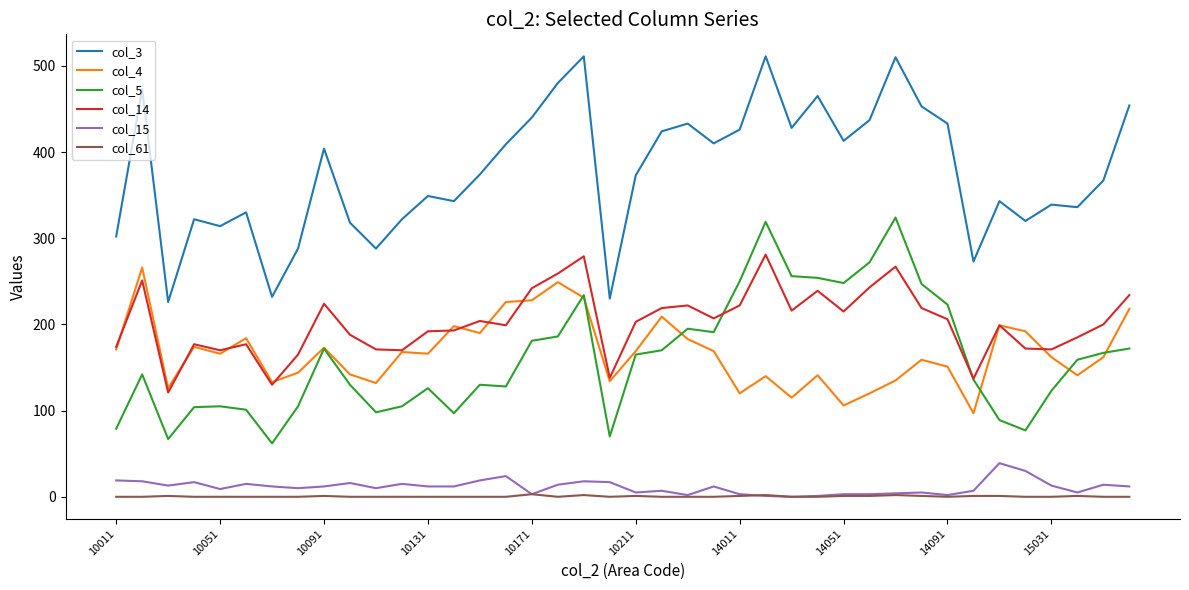

Which series has the largest total across all categories?

col_3